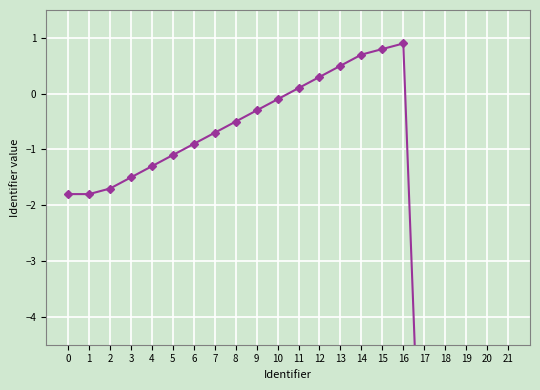

The chart shows a value of -14.3 at 20. True or false?

False